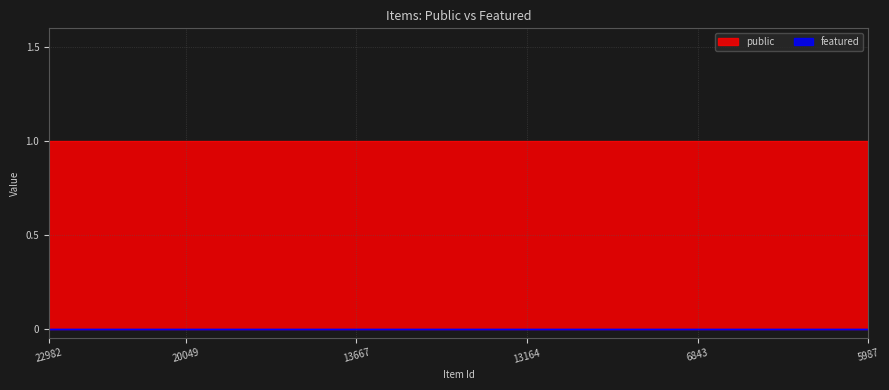

Reading left to right, extract all data points from this chart.

public: 22982=1	20070=1	20052=1	20050=1	20049=1	20047=1	20046=1	17922=1	16754=1	13667=1	13666=1	13665=1	13663=1	13208=1	13164=1	13163=1	13162=1	12990=1	7853=1	6843=1	6842=1	5990=1	5989=1	5988=1	5987=1
featured: 22982=0	20070=0	20052=0	20050=0	20049=0	20047=0	20046=0	17922=0	16754=0	13667=0	13666=0	13665=0	13663=0	13208=0	13164=0	13163=0	13162=0	12990=0	7853=0	6843=0	6842=0	5990=0	5989=0	5988=0	5987=0